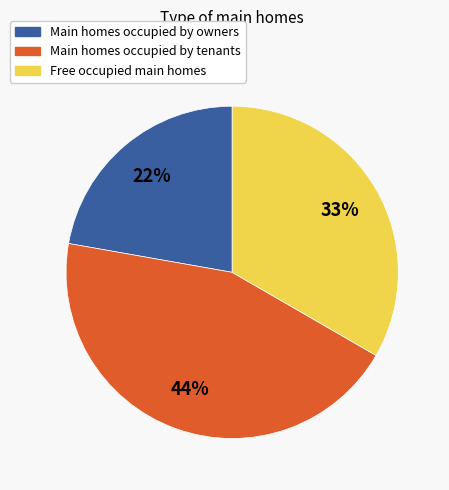

To the nearest percent, what is the difference between the largest and smallest slice percentages?

22%